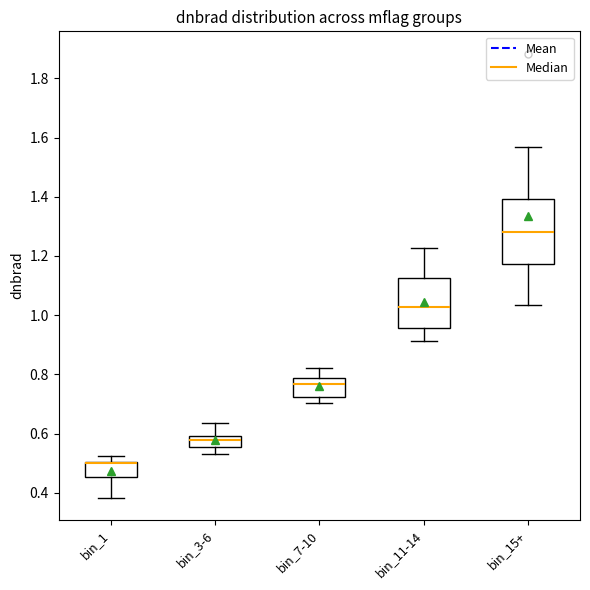

Reading left to right, read every box against the y-axis: the position of its median line, the range the box covers, and the ends of its whiskers. The values are not printed on the chart, so give them approximately, as read against the axis.

bin_1: median 0.50 (drawn on the box's upper edge), box 0.46 to 0.50, whiskers 0.38 to 0.52
bin_3-6: median 0.58, box 0.56 to 0.60, whiskers 0.52 to 0.64
bin_7-10: median 0.76, box 0.72 to 0.78, whiskers 0.70 to 0.82
bin_11-14: median 1.02, box 0.96 to 1.12, whiskers 0.92 to 1.22
bin_15+: median 1.28, box 1.18 to 1.40, whiskers 1.04 to 1.56